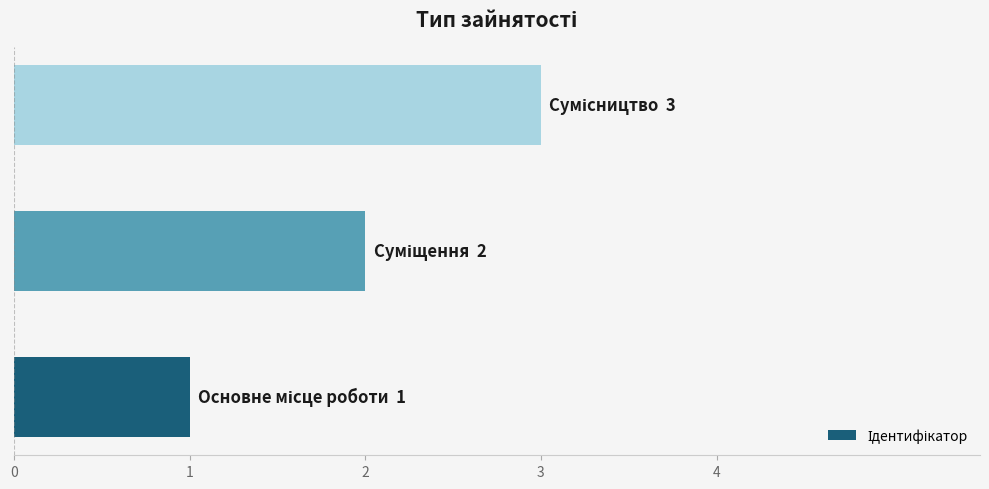

What is the maximum value shown in the chart?

3